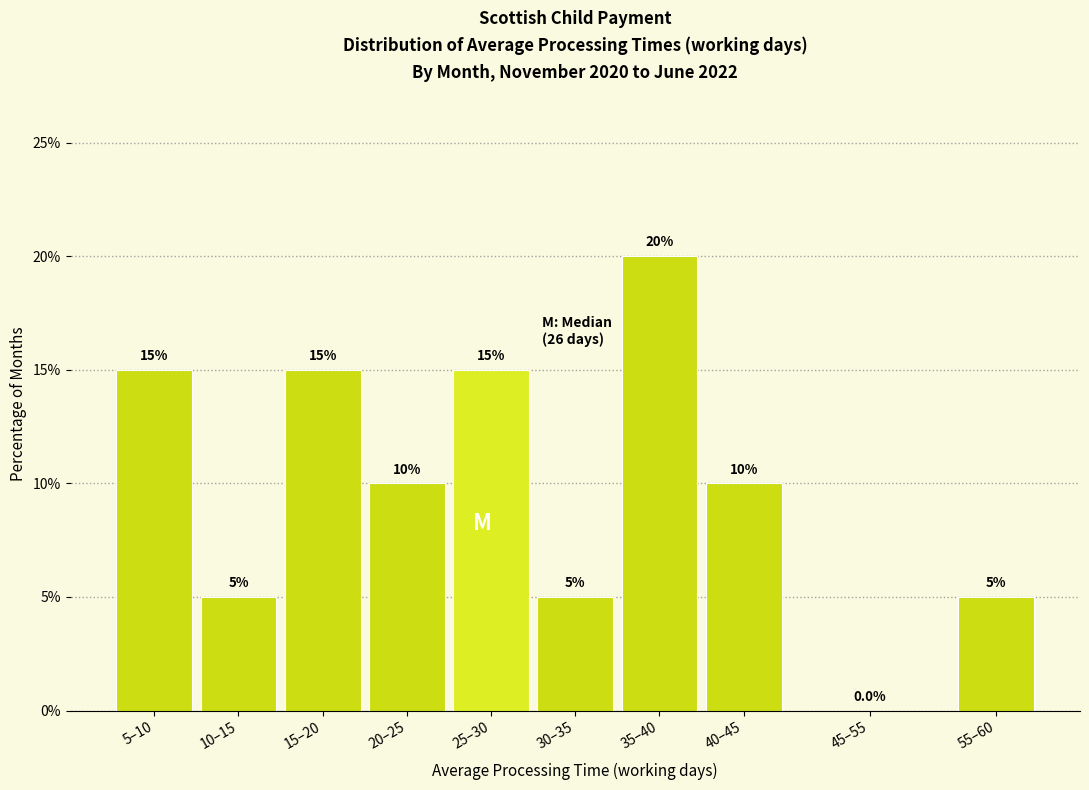

Reading right to left, extract all data points from this chart.

55–60=5	45–55=0	40–45=10	35–40=20	30–35=5	25–30=15	20–25=10	15–20=15	10–15=5	5–10=15